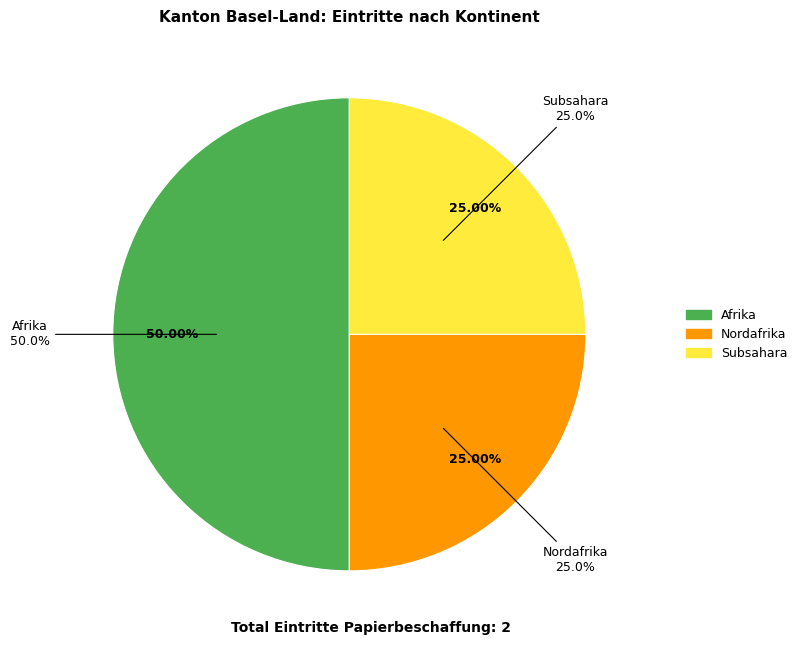

Combined, do Subsahara and Afrika account for over 50%?

Yes